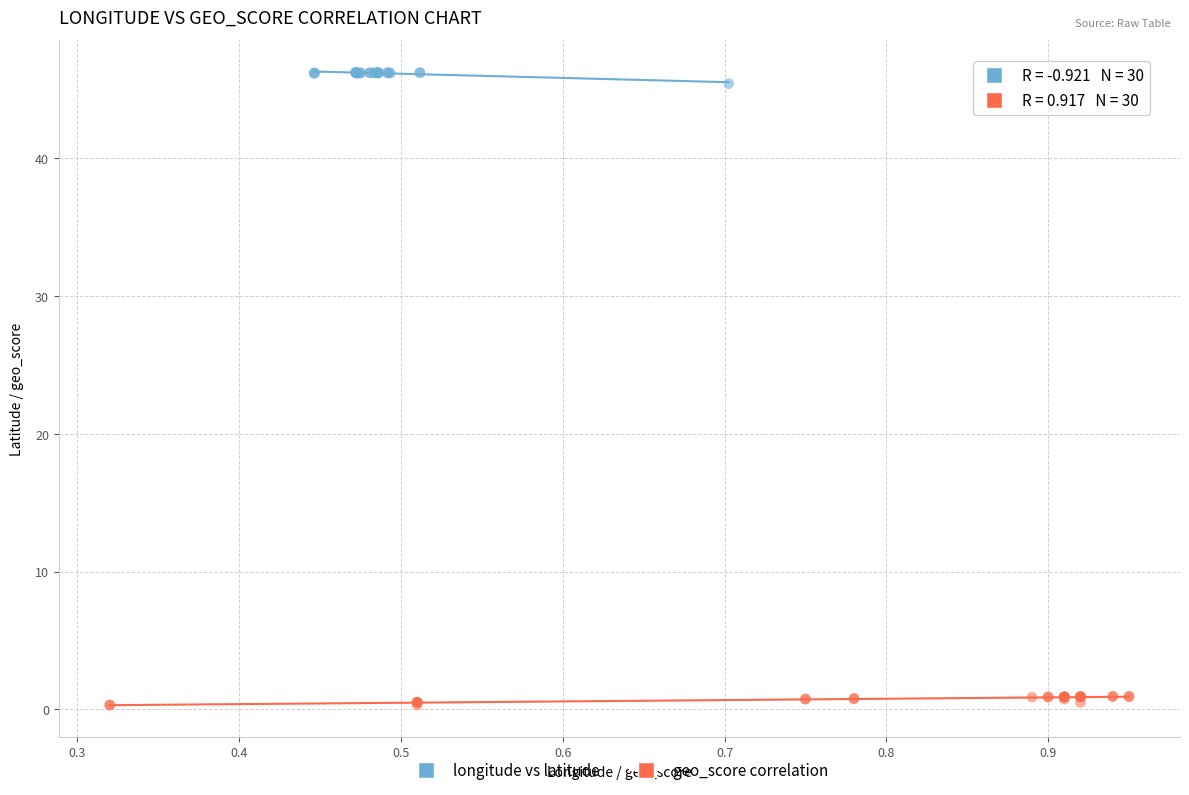

Which series reaches the maximum Y coordinate?

longitude vs latitude